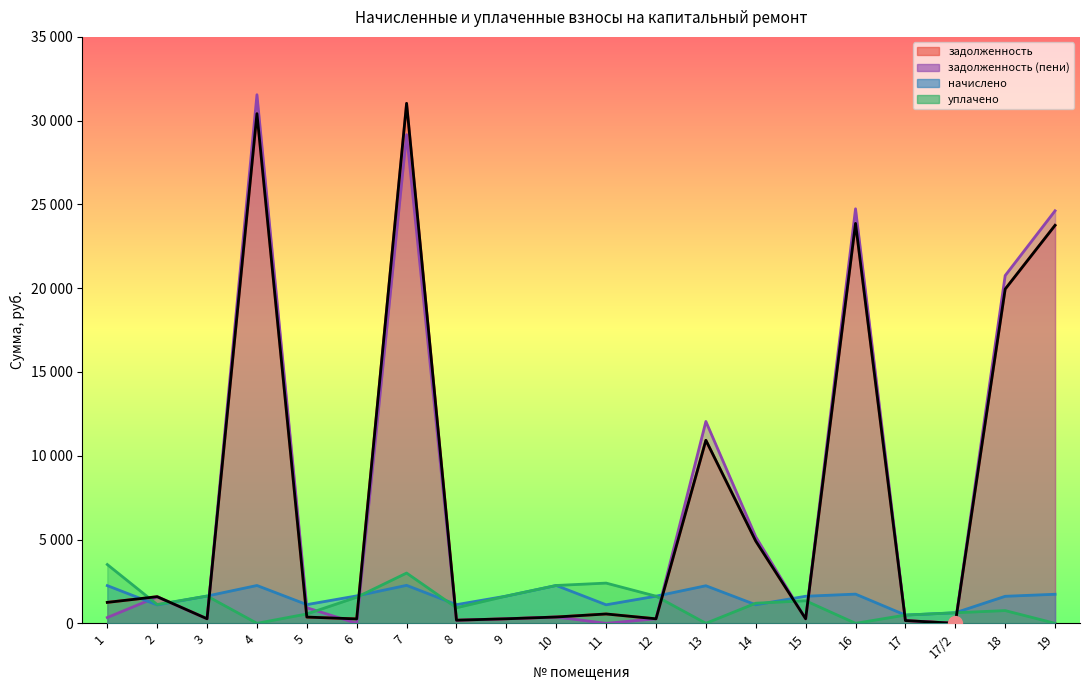

What is the difference between the second highest and second lowest values in the начислено series?

1629.1